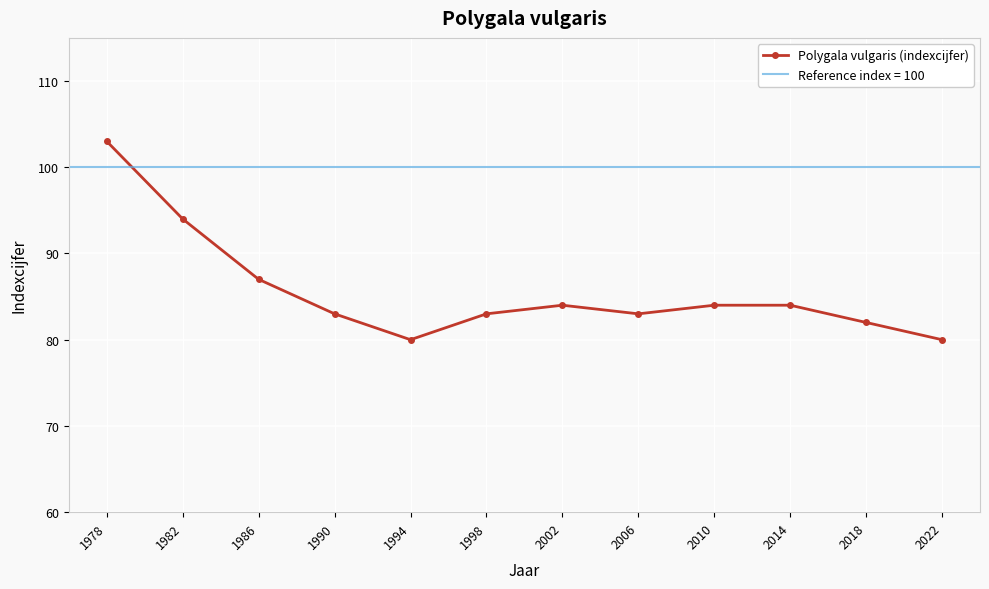

What is the greatest value displayed?

103